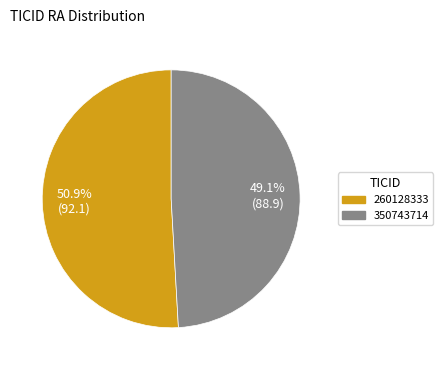

Approximately how many times larger is the value at 260128333 compared to 350743714?

1.0